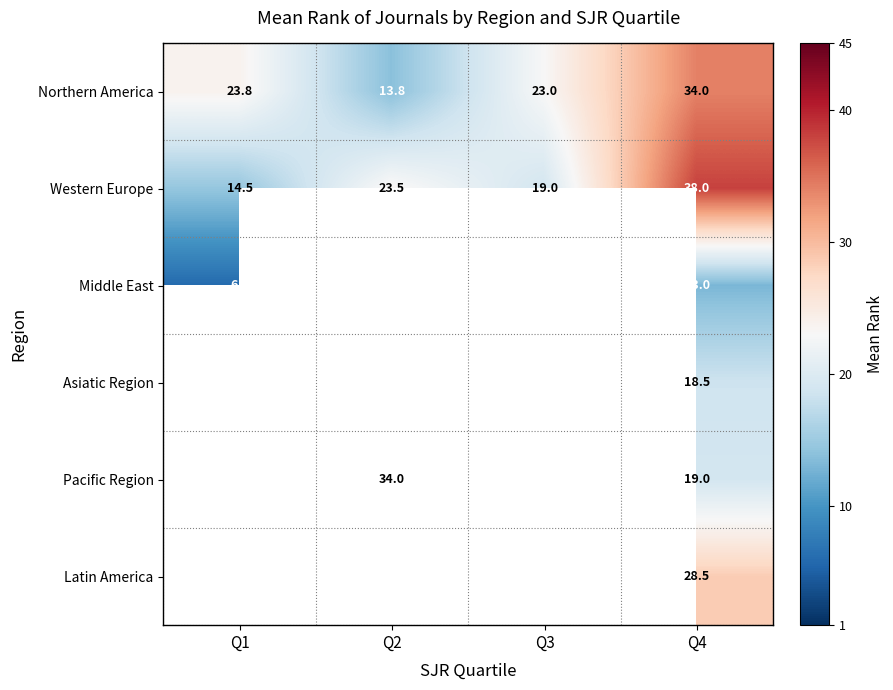

What is the average value of the Western Europe series?

23.8